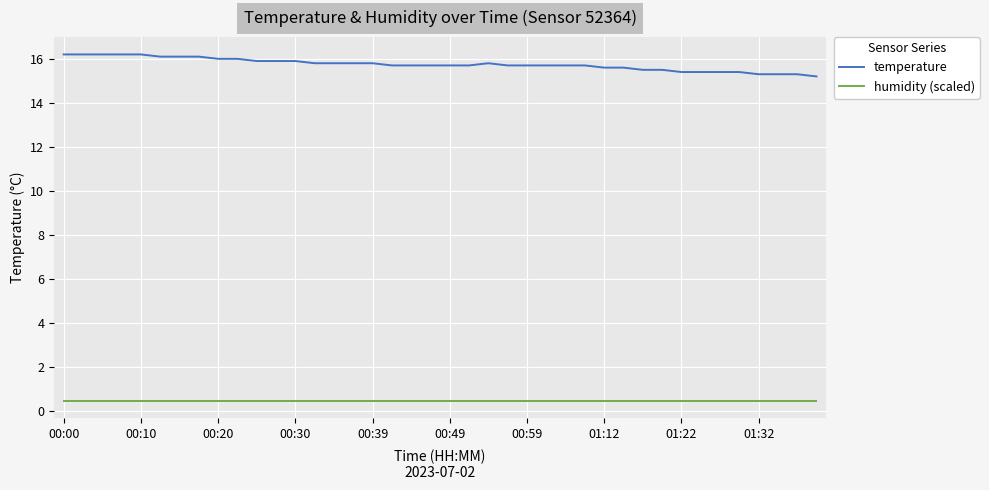

What is the difference between the maximum and minimum values in the temperature series?

1.0